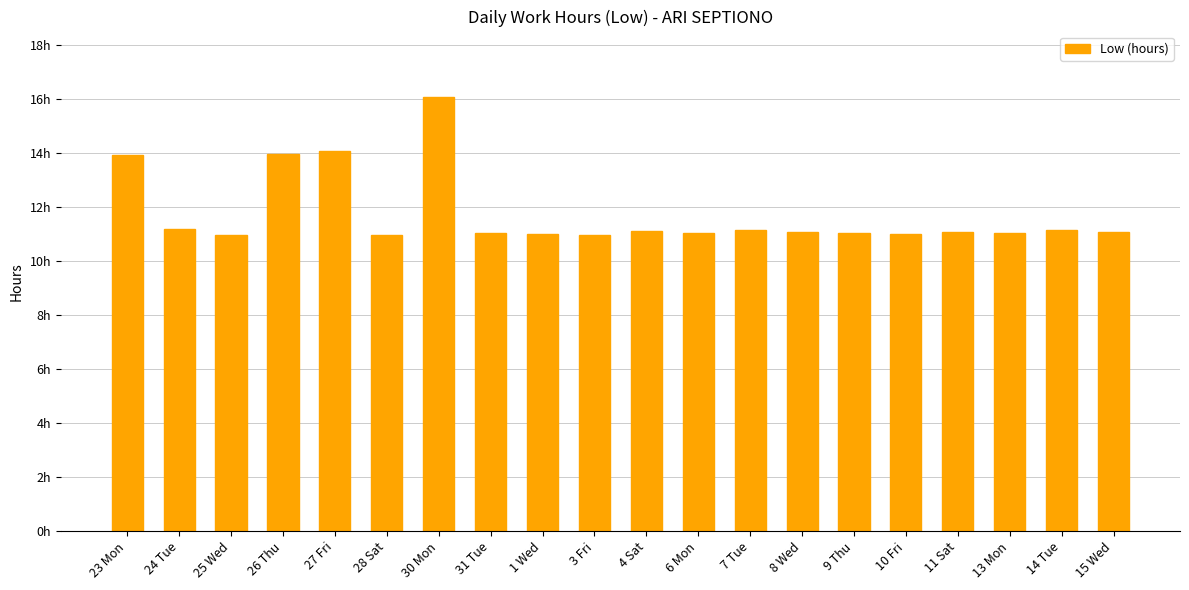

Between 14 Tue and 4 Sat, which is larger?

14 Tue